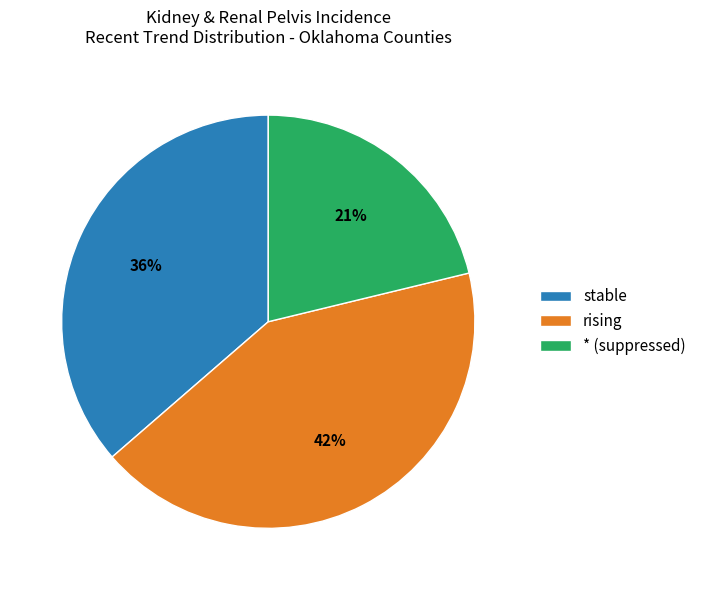

Approximately how many times larger is the value at rising compared to * (suppressed)?

2.0